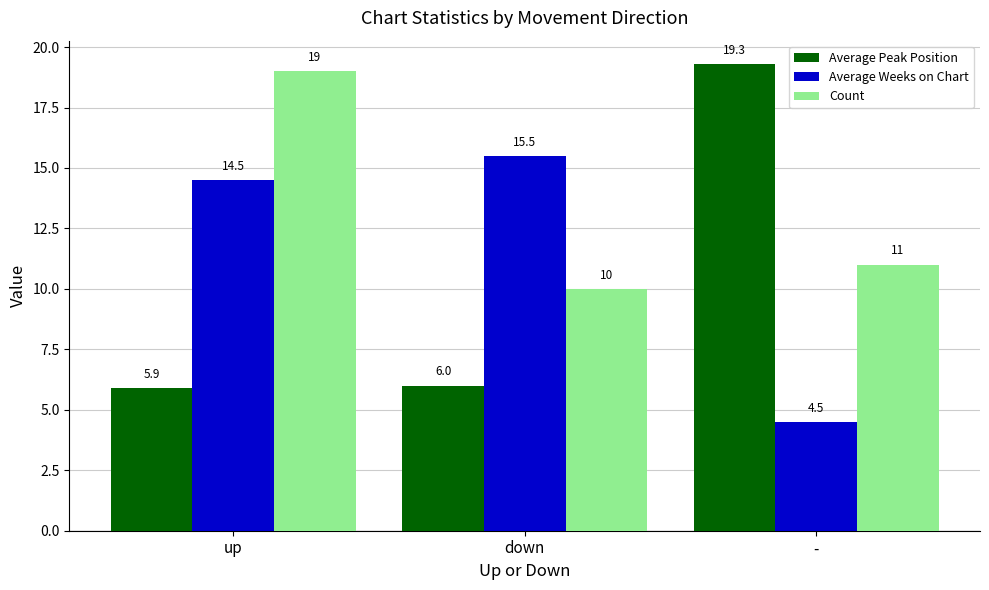

Which label corresponds to the smallest value in the chart?

-